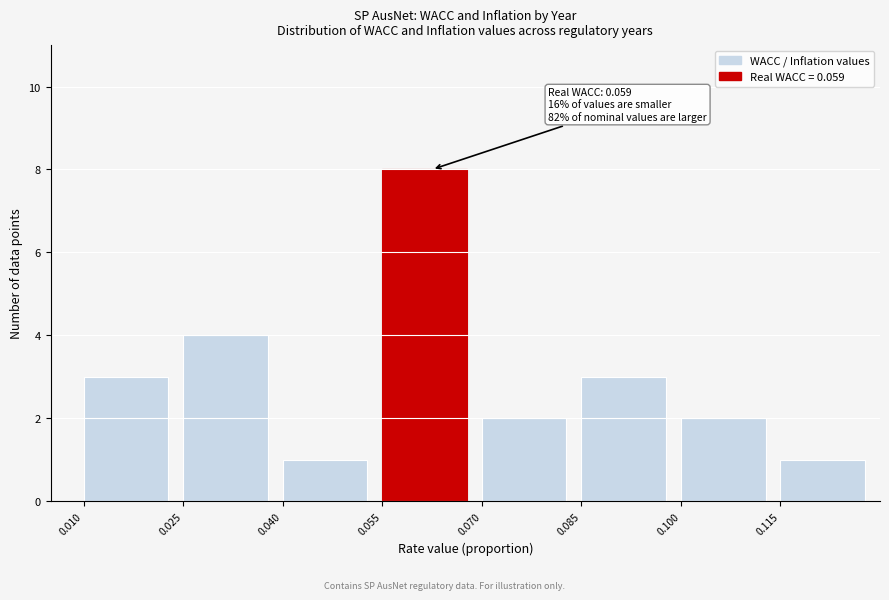

Over which range of the x-axis is the bar tallest?

0.055 to 0.070